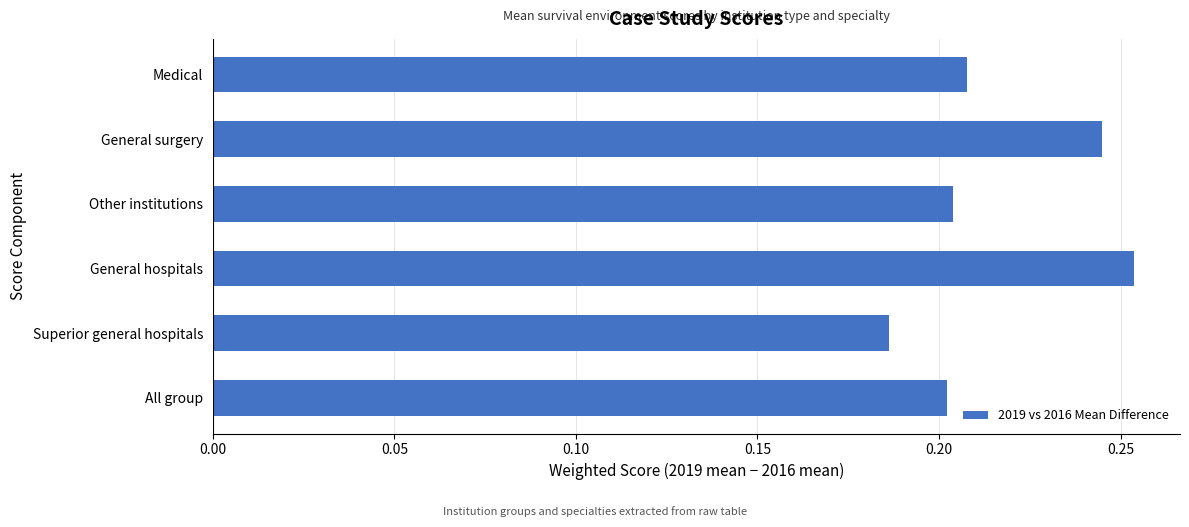

What is the sum of all values?

1.3